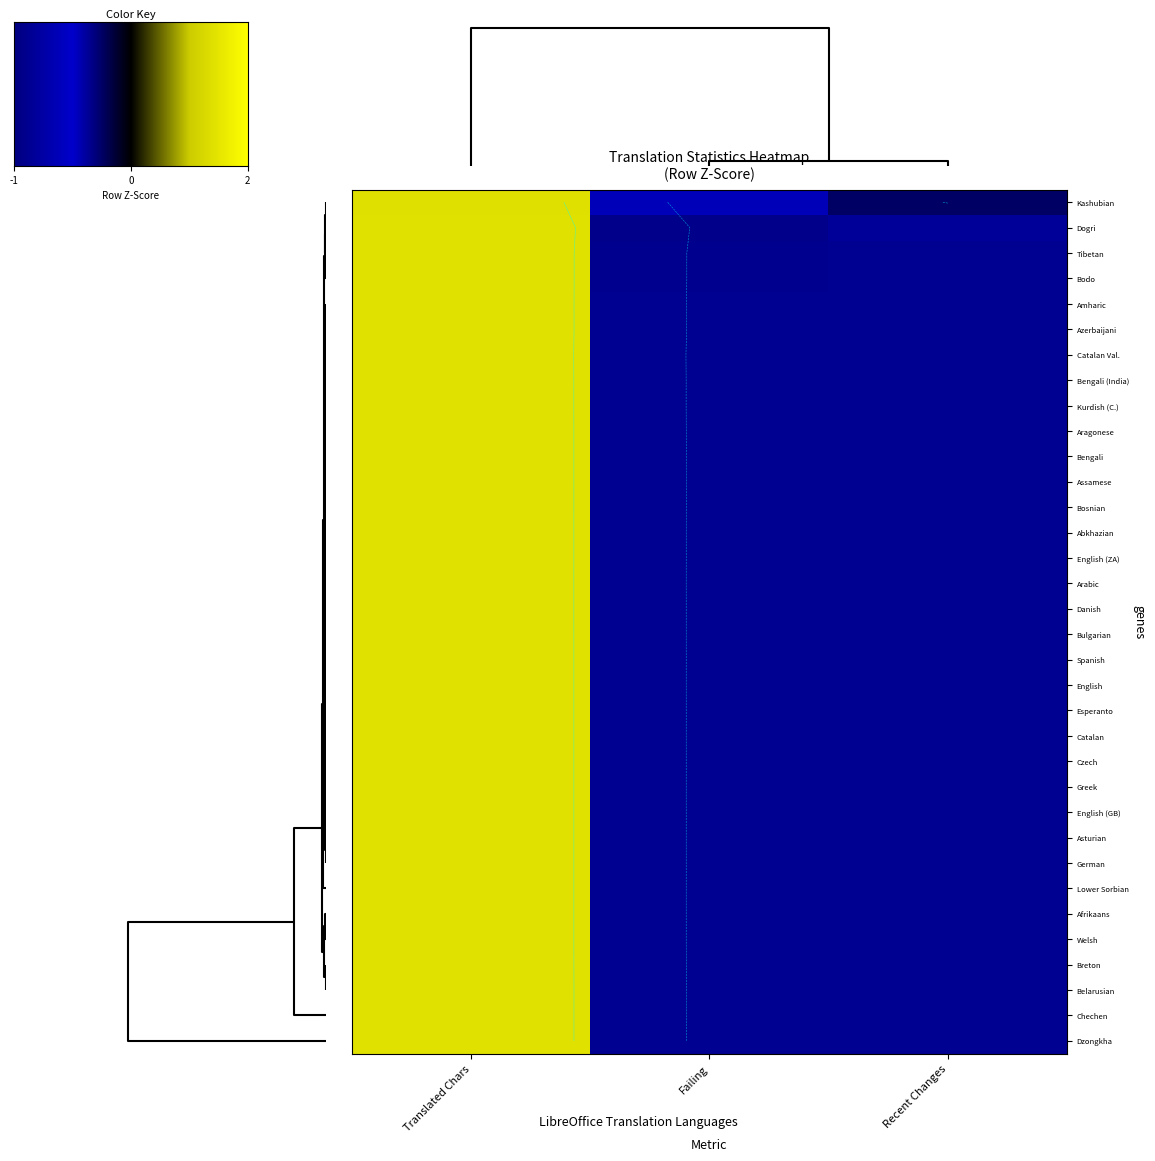

What is the total value across all series at Recent Changes?

-23.9